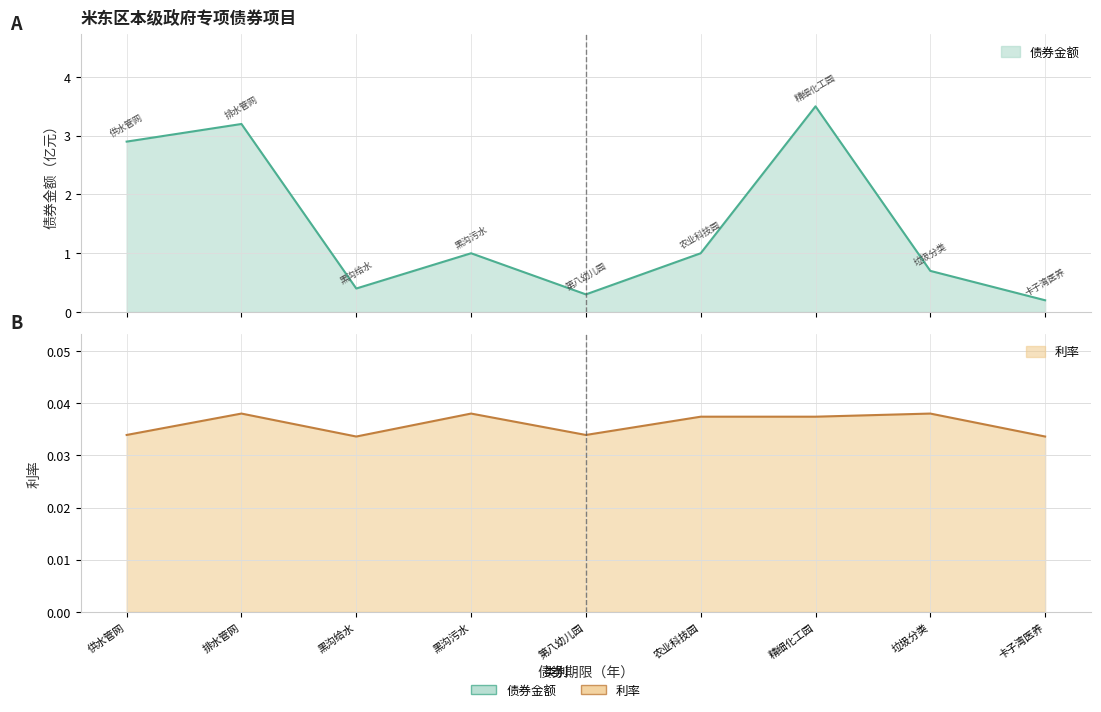

What is the average value of the 债券金额 series?

1.5